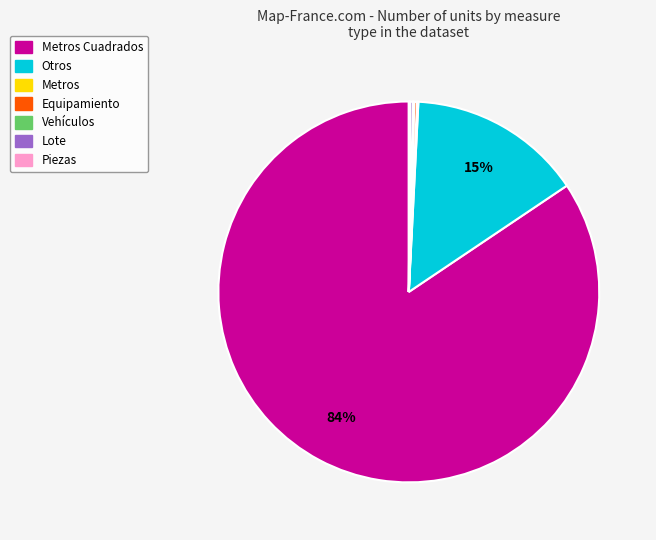

Is there a majority slice in this chart?

Yes